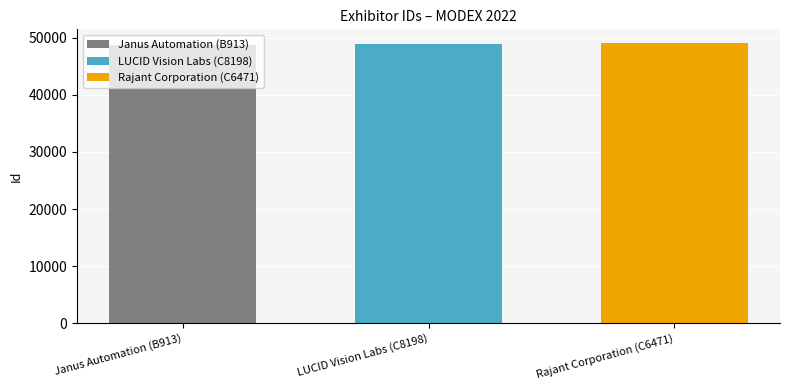

True or false: Janus Automation (B913) has a value of 48707 at LUCID Vision Labs (C8198).

True